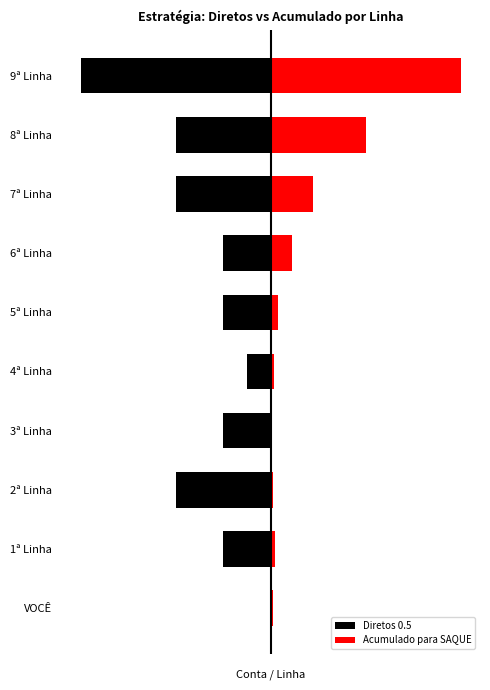

The Diretos 0.5 series shows -30.0 at 1ª Linha. True or false?

True